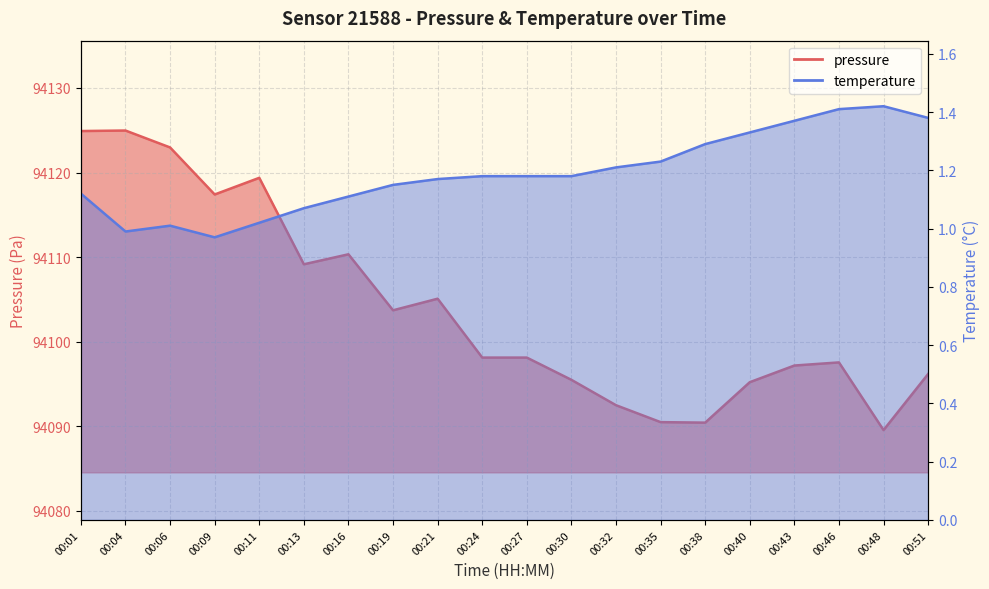

Where is the first local maximum for temperature?

00:06